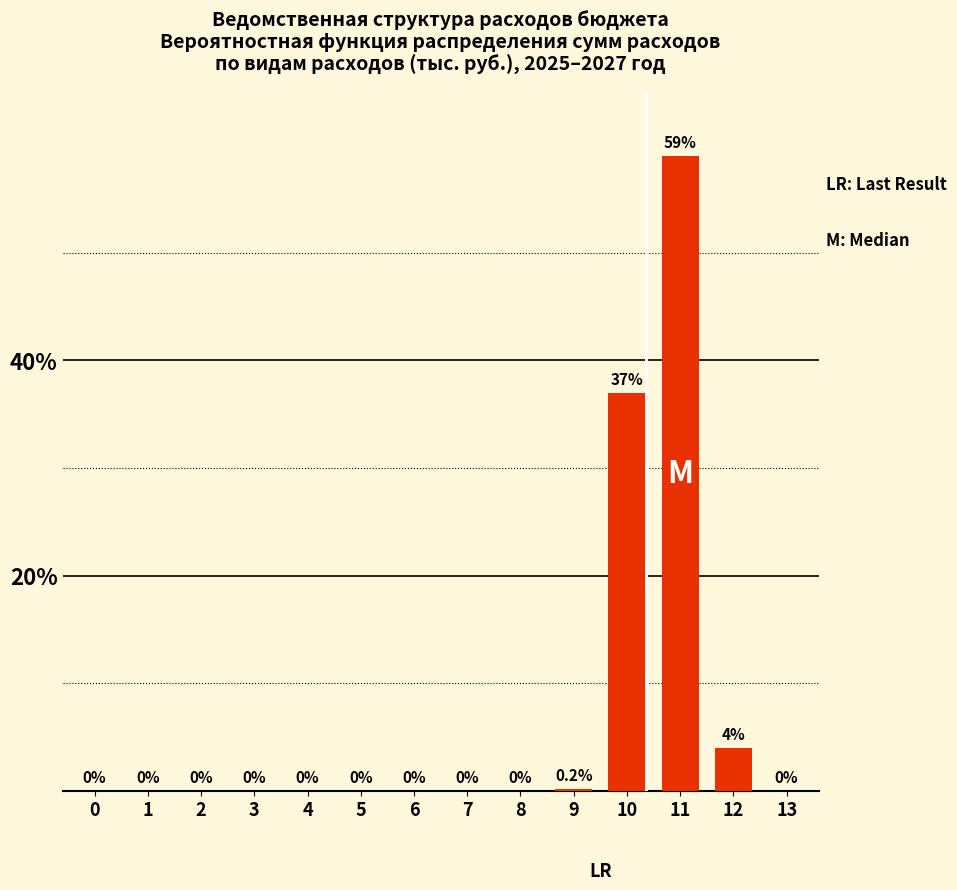

Reading left to right, extract all data points from this chart.

0=0.0	1=0.0	2=0.0	3=0.0	4=0.0	5=0.0	6=0.0	7=0.0	8=0.0	9=0.2	10=37.0	11=59.0	12=4.0	13=0.0